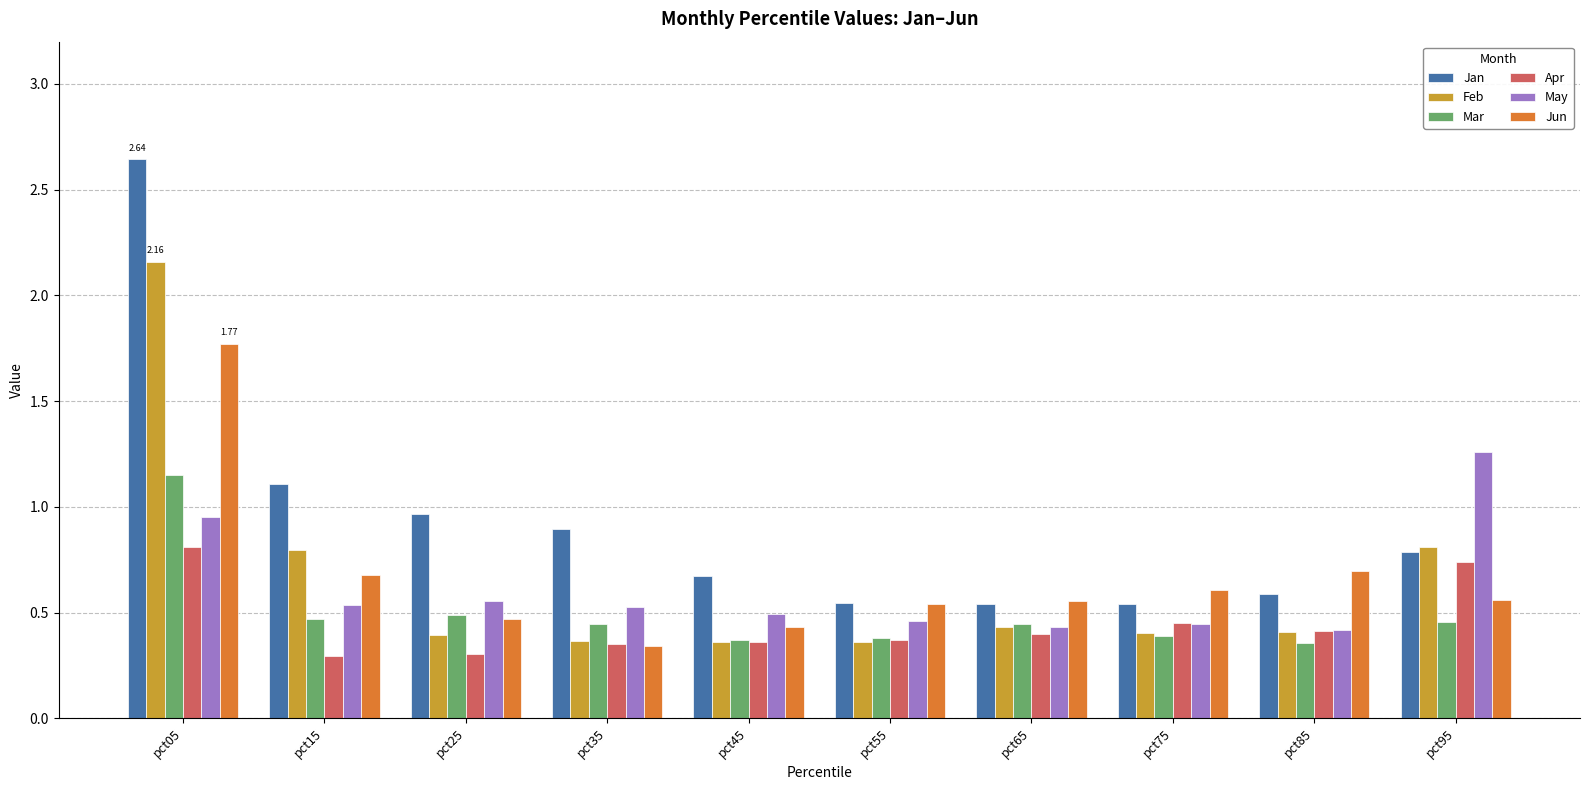

Which series has the largest range (max minus min)?

Jan